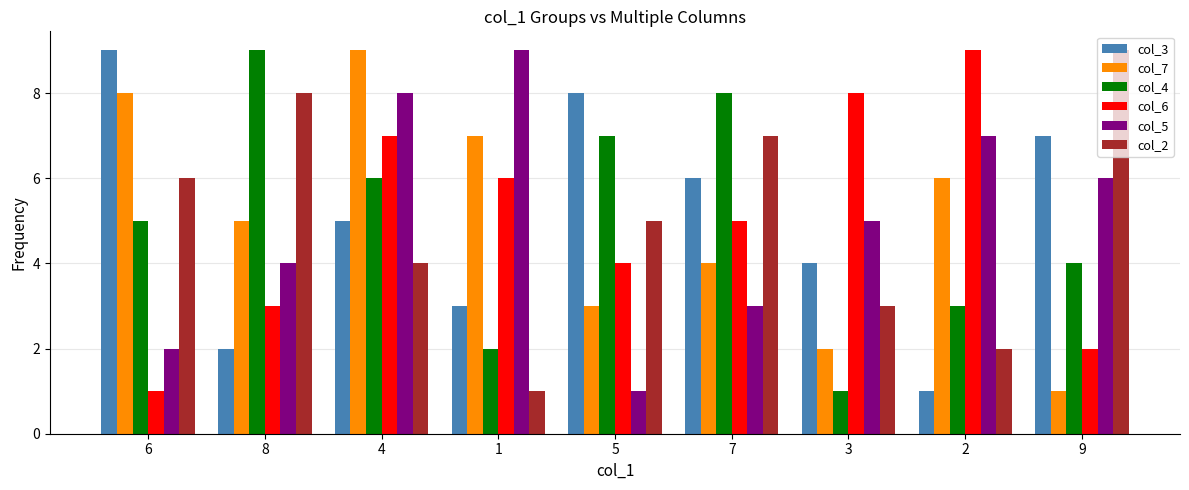

True or false: col_6 has a value of 1 at 6.

True